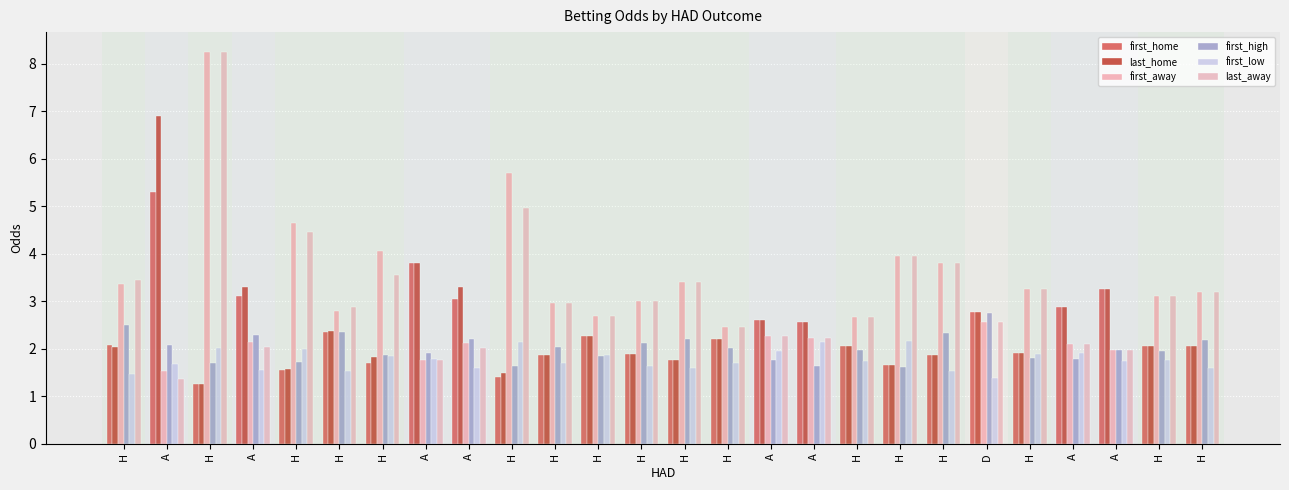

What are all the series names shown in the legend?

first_home, last_home, first_away, first_high, first_low, last_away